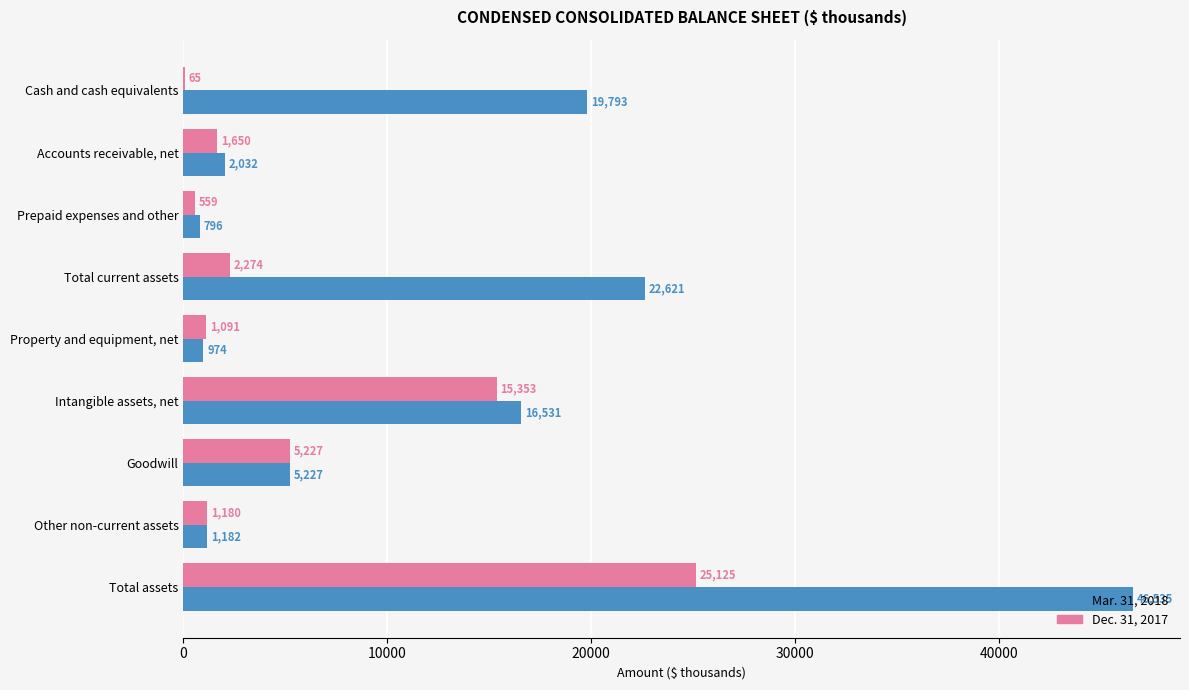

What are all the series names shown in the legend?

Mar. 31, 2018, Dec. 31, 2017